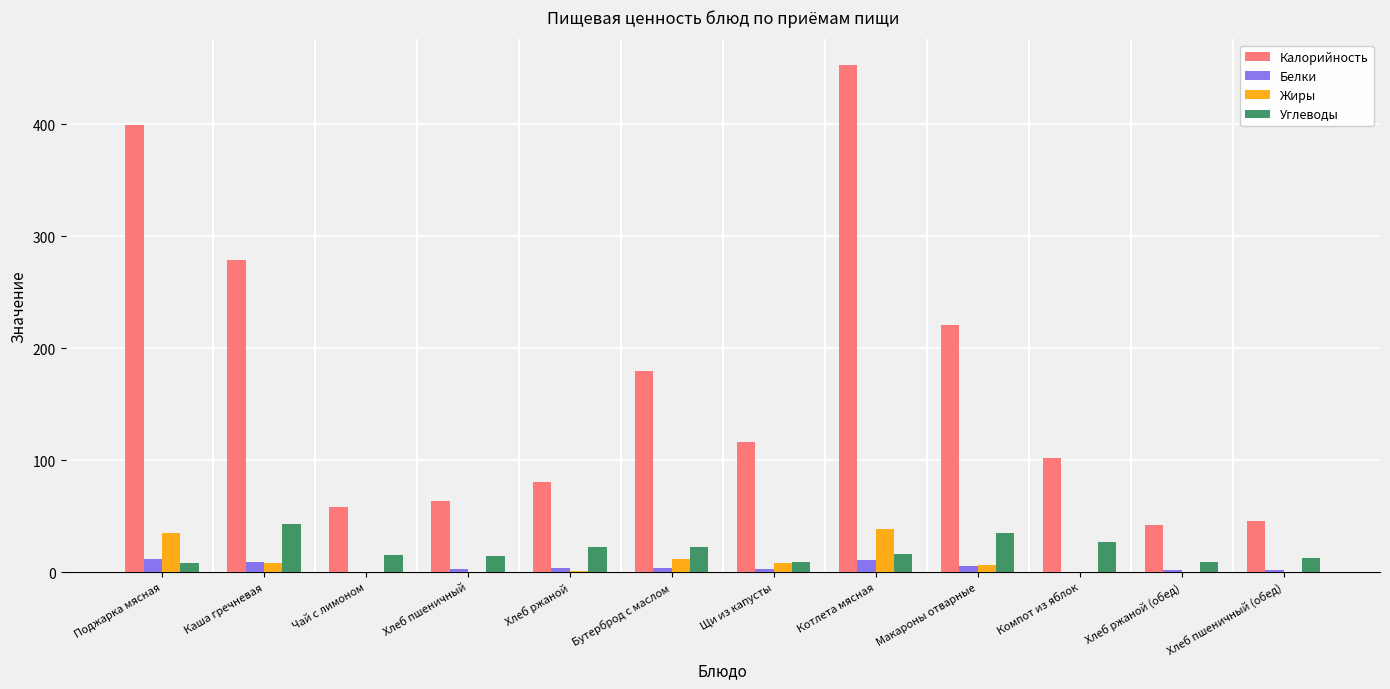

What is the greatest value displayed?

453.3